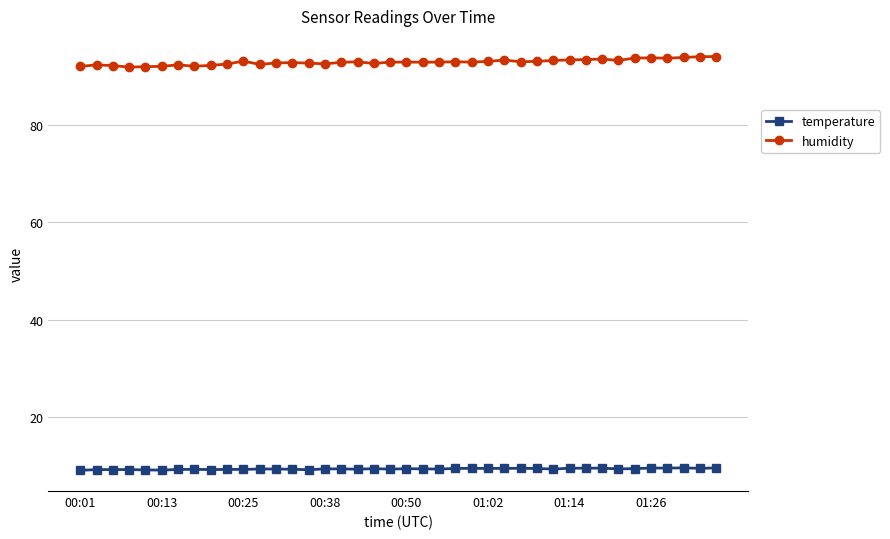

Which series has the widest spread of values?

humidity